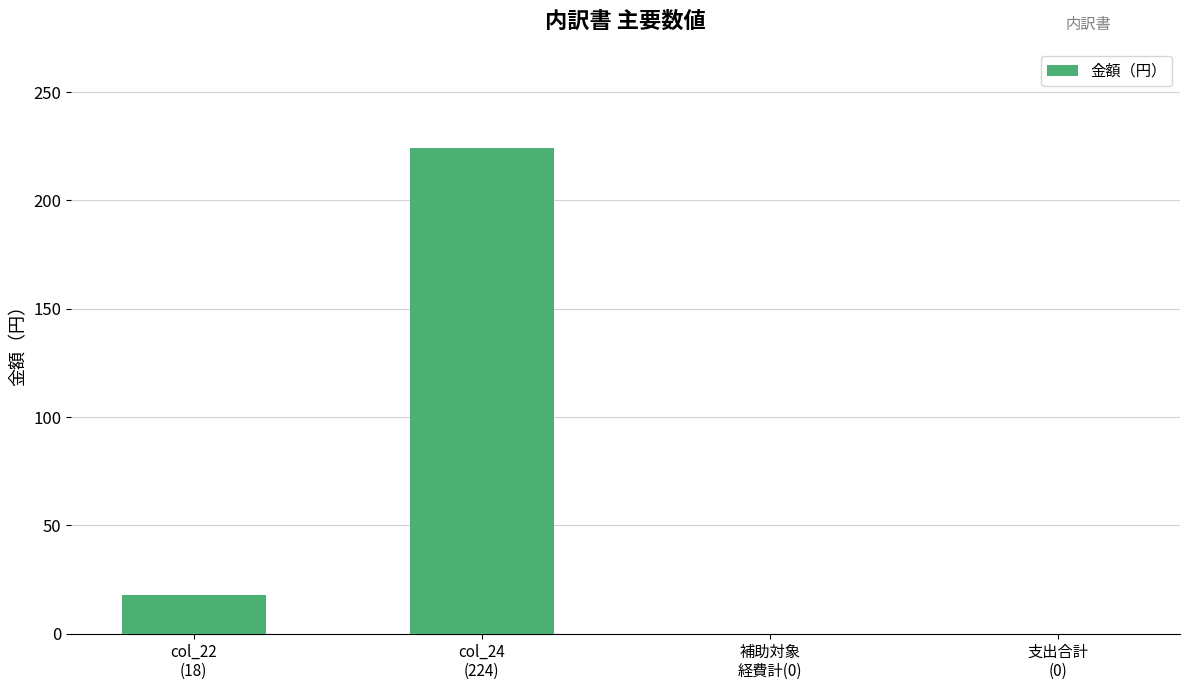

What is the maximum value shown in the chart?

224